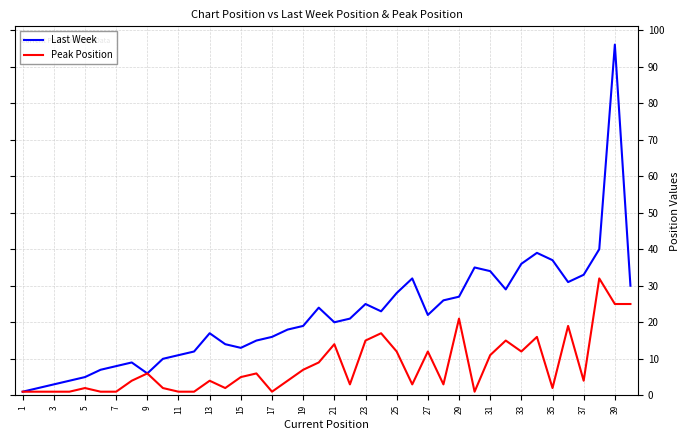

Which series has the largest total across all categories?

Last Week